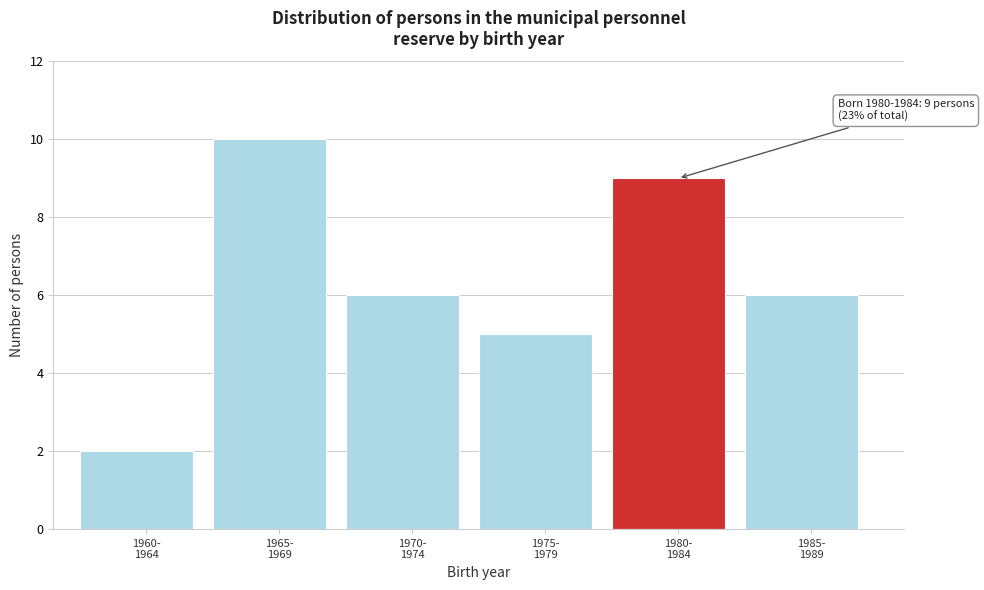

Reading right to left, extract all data points from this chart.

6	9	5	6	10	2